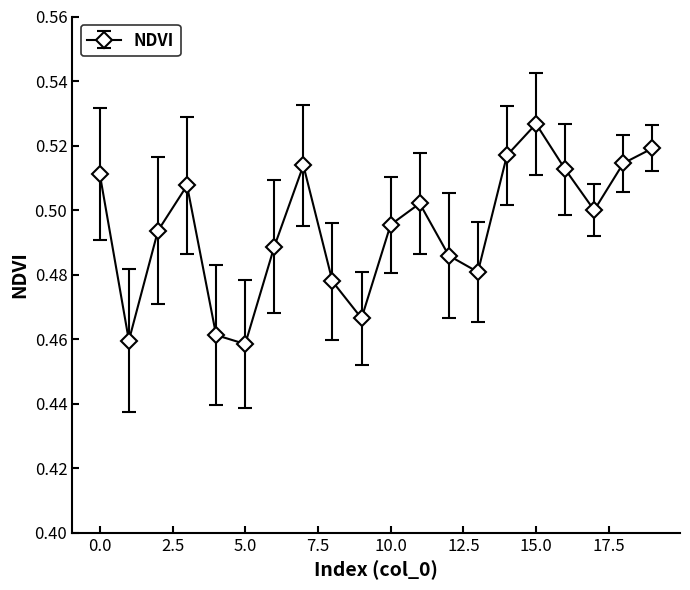

How many interior local valleys (lower than both neighbors) does the data have?

5